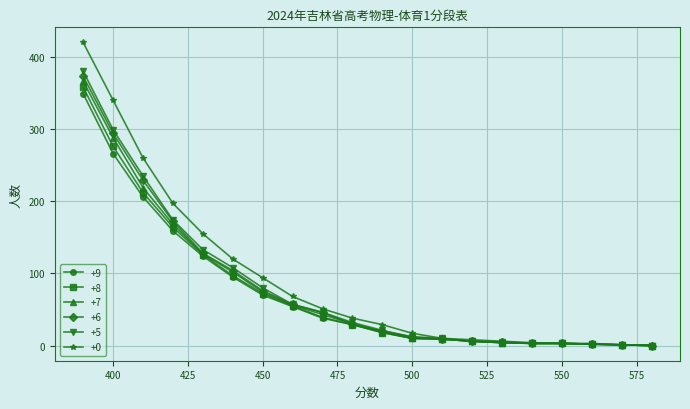

What is the spread (max minus min) of values at 410?

54